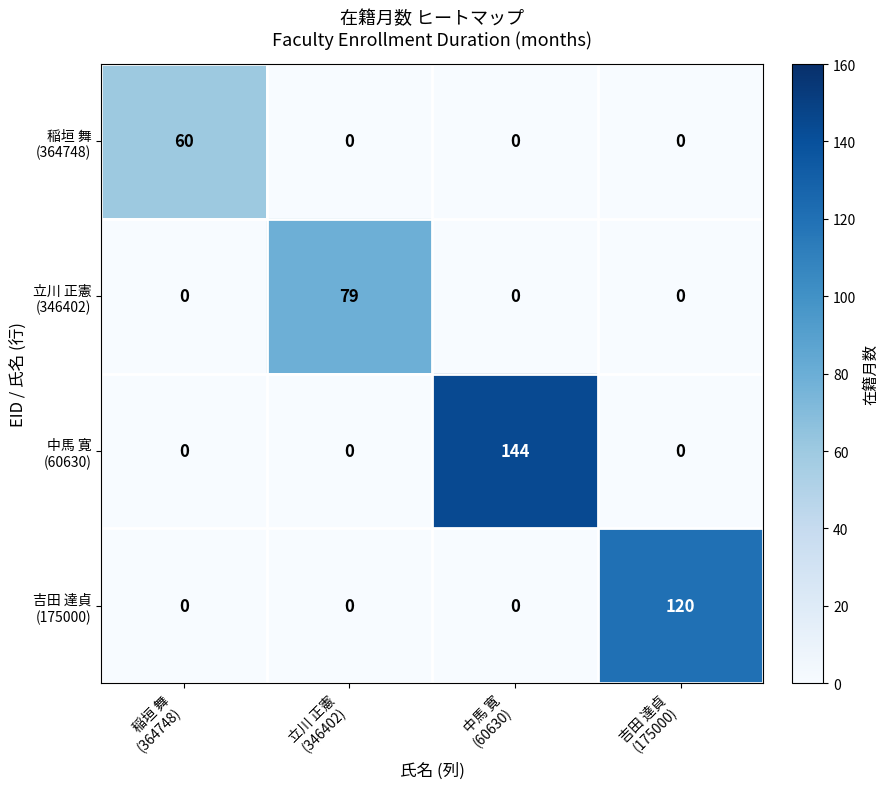

At how many categories does at least one series exceed 24?

4